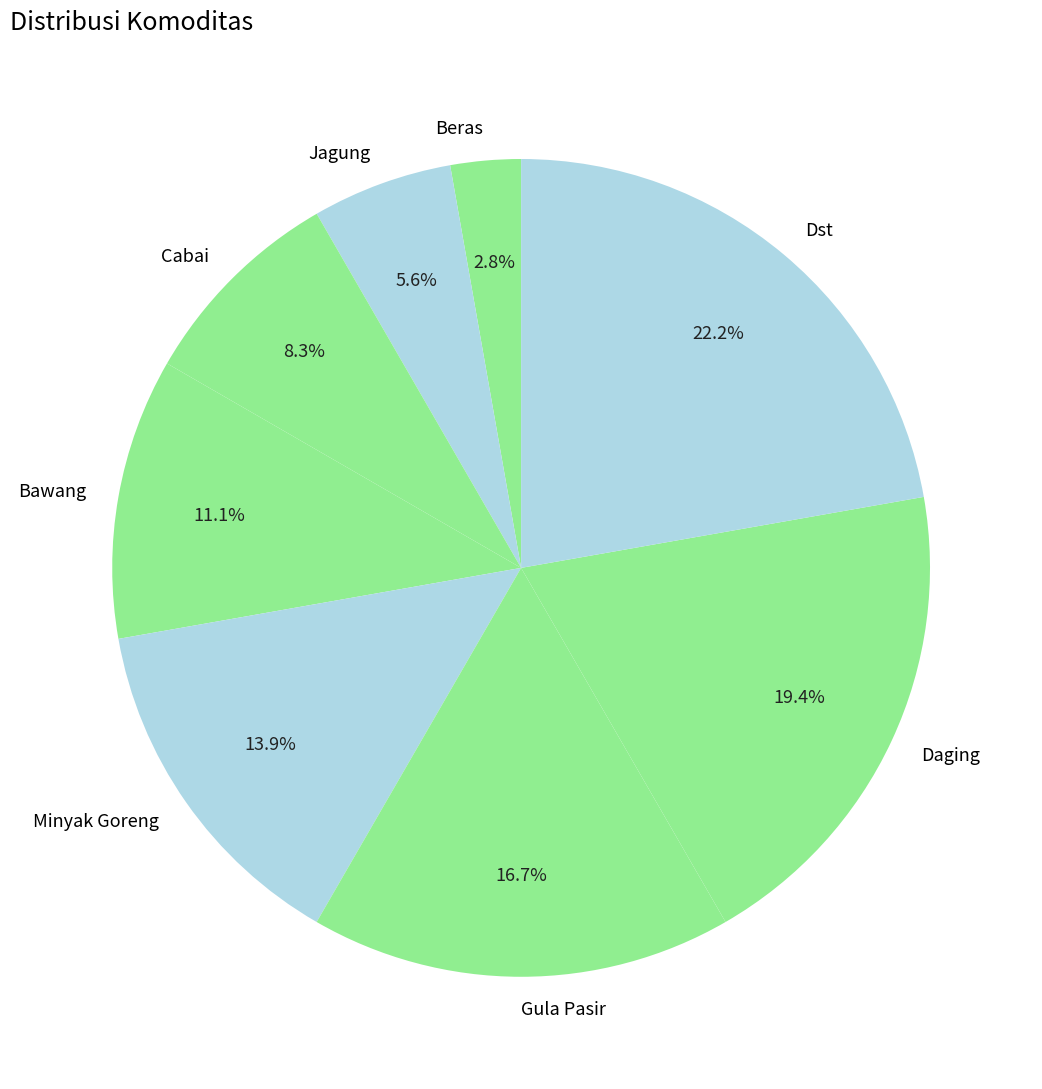

Count the number of slices in the pie.

8